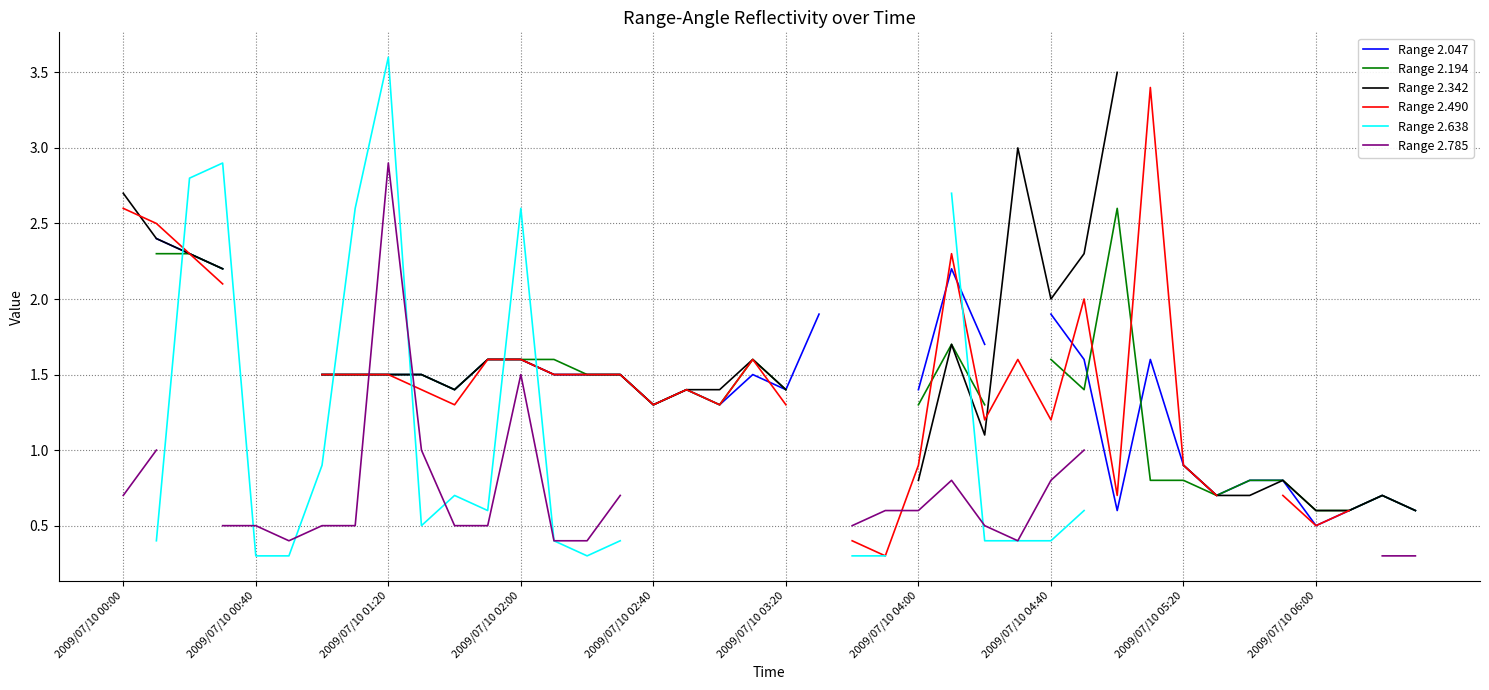

Which series changed the most between 34 and 35?

Range 2.342